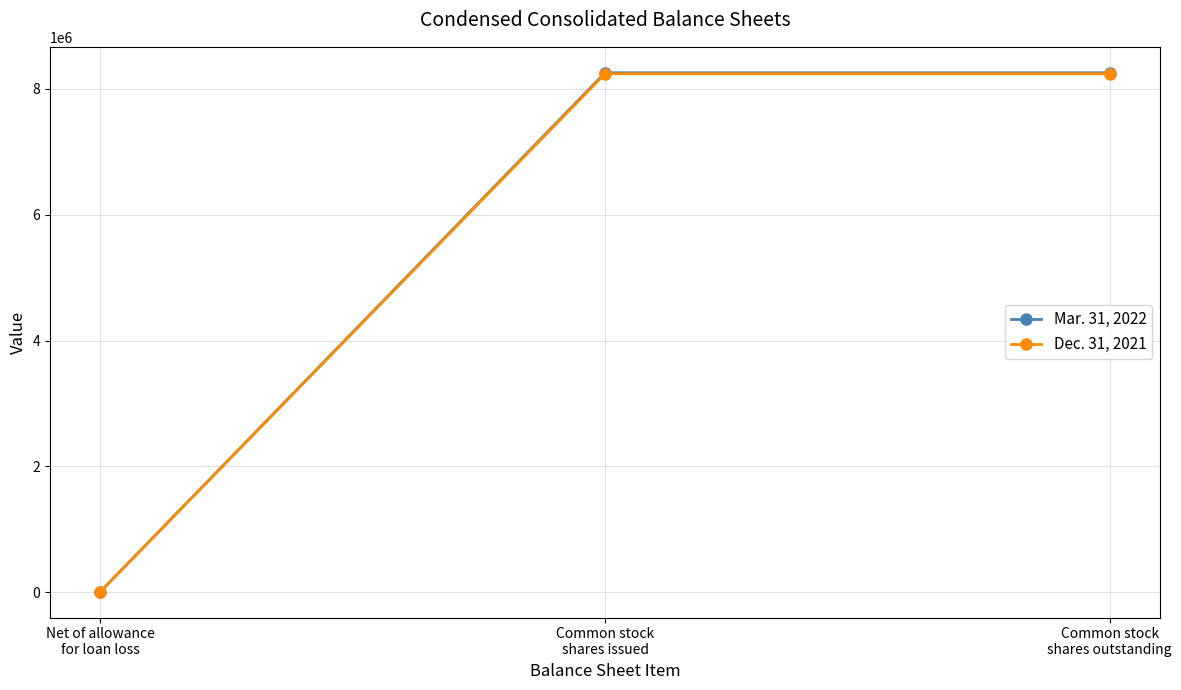

How many series are shown in this chart?

2